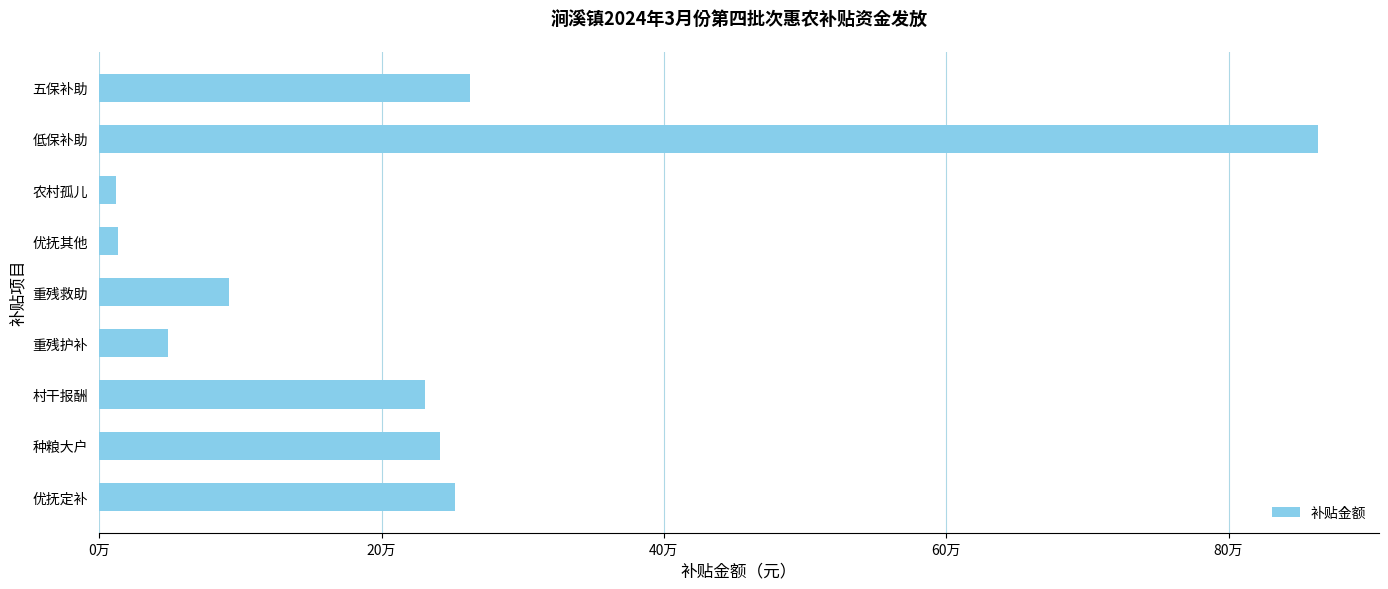

Where is the data nearest to the value 437769?

五保补助